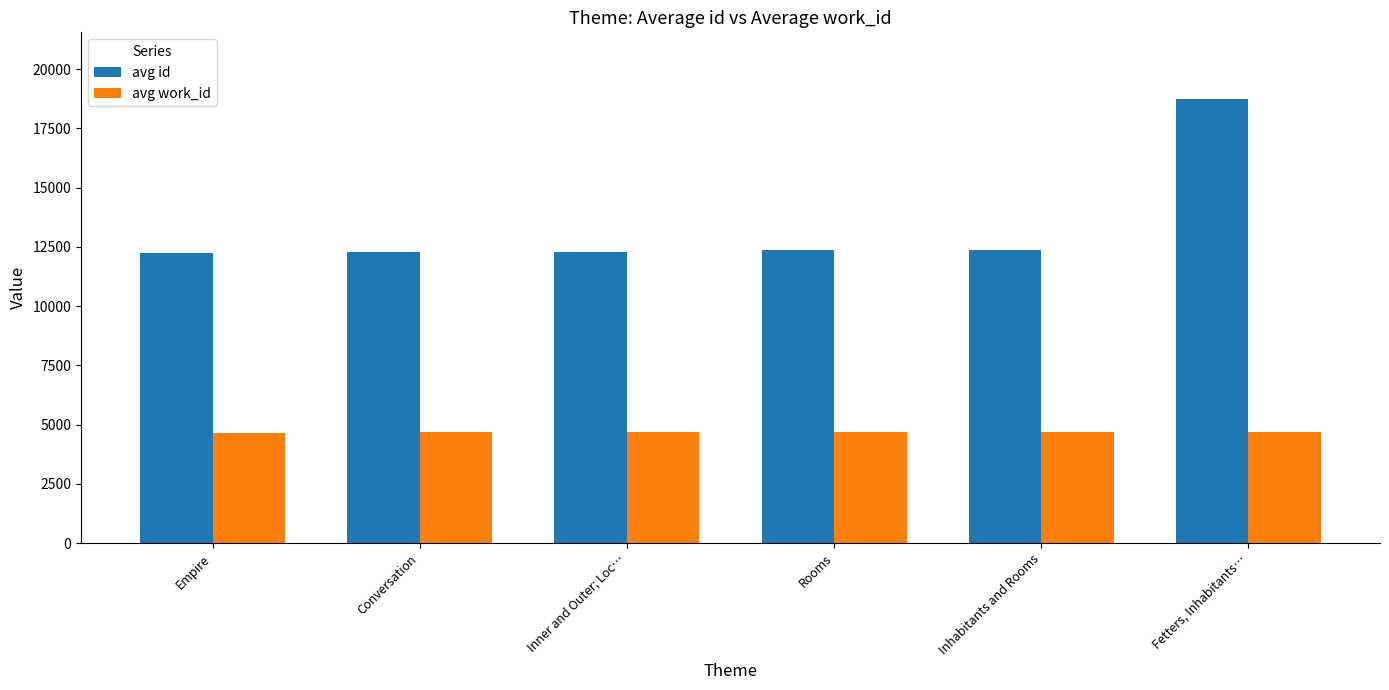

Is it true that avg id equals 6823.4 at Fetters, Inhabitants…?

False